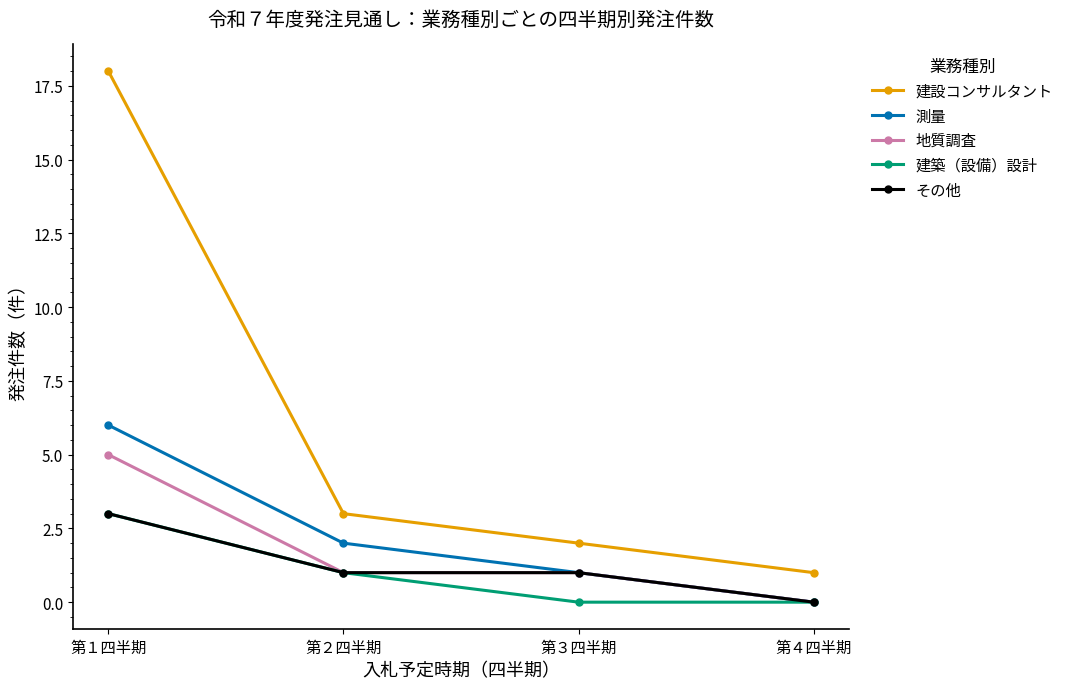

True or false: 建築（設備）設計 and 建設コンサルタント intersect in this chart.

False